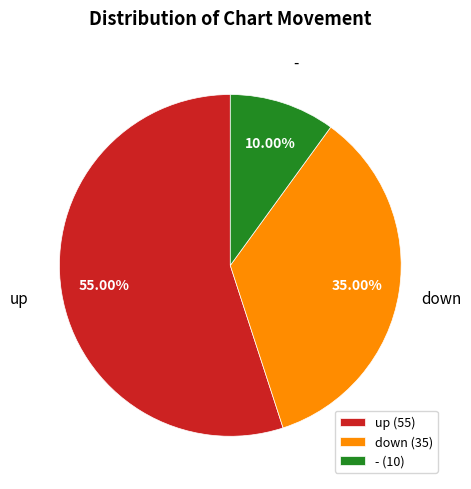

Between - and down, which is larger?

down